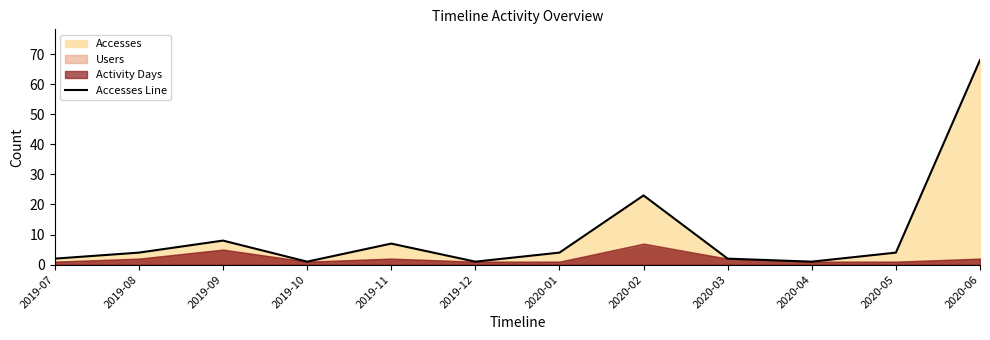

At which label does the data first exceed 4?

2019-09